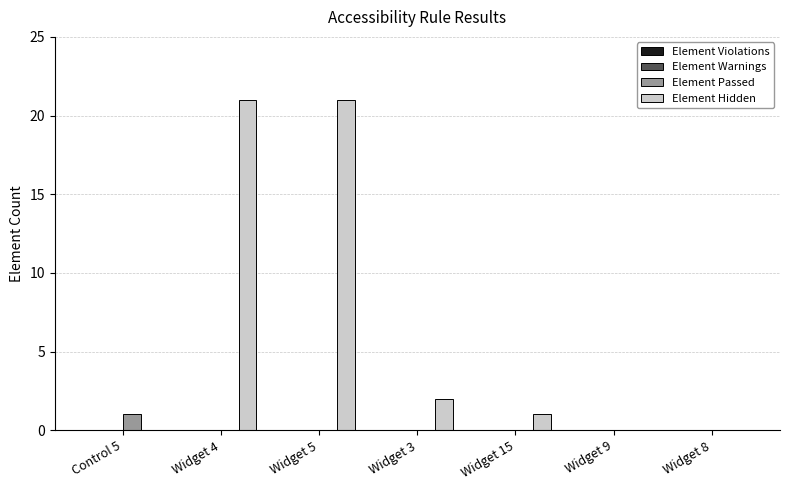

Reading right to left, what are all the values shown in this chart?

Element Passed: Widget 8=0	Widget 9=0	Widget 15=0	Widget 3=0	Widget 5=0	Widget 4=0	Control 5=1
Element Hidden: Widget 8=0	Widget 9=0	Widget 15=1	Widget 3=2	Widget 5=21	Widget 4=21	Control 5=0